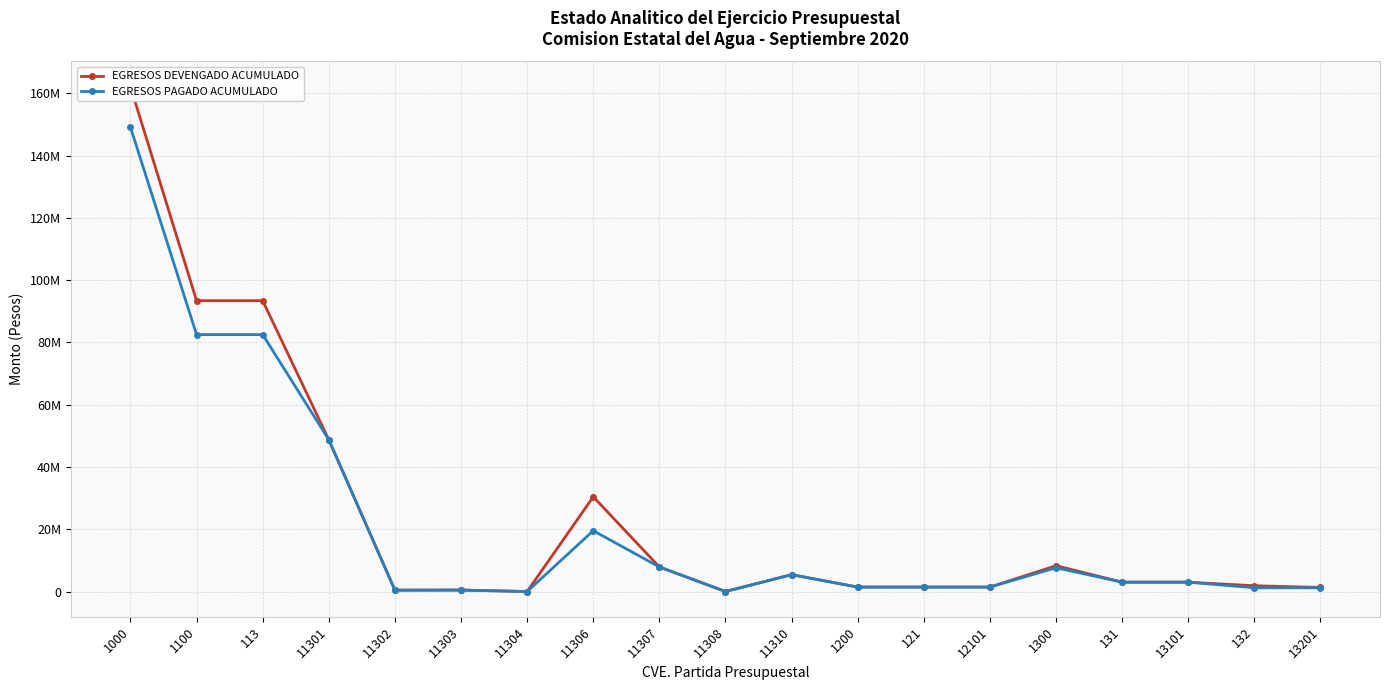

Reading left to right, transcribe all the data shown in this chart.

EGRESOS DEVENGADO ACUMULADO: 1000=162114545.2	1100=93403111.2	113=93403111.2	11301=48738052.6	11302=444951.9	11303=473404.2	11304=0.0	11306=30430572.9	11307=7891791.4	11308=10865.0	11310=5413473.3	1200=1438696.3	121=1438696.3	12101=1438696.3	1300=8292897.4	131=3009200.8	13101=3009200.8	132=1856793.7	13201=1307658.6
EGRESOS PAGADO ACUMULADO: 1000=149095499.4	1100=82507747.3	113=82507747.3	11301=48738052.6	11302=444951.9	11303=473404.2	11304=0.0	11306=19535209.0	11307=7891791.4	11308=10865.0	11310=5413473.3	1200=1433678.1	121=1433678.1	12101=1433678.1	1300=7641020.5	131=3009200.8	13101=3009200.8	132=1204916.8	13201=1204916.8